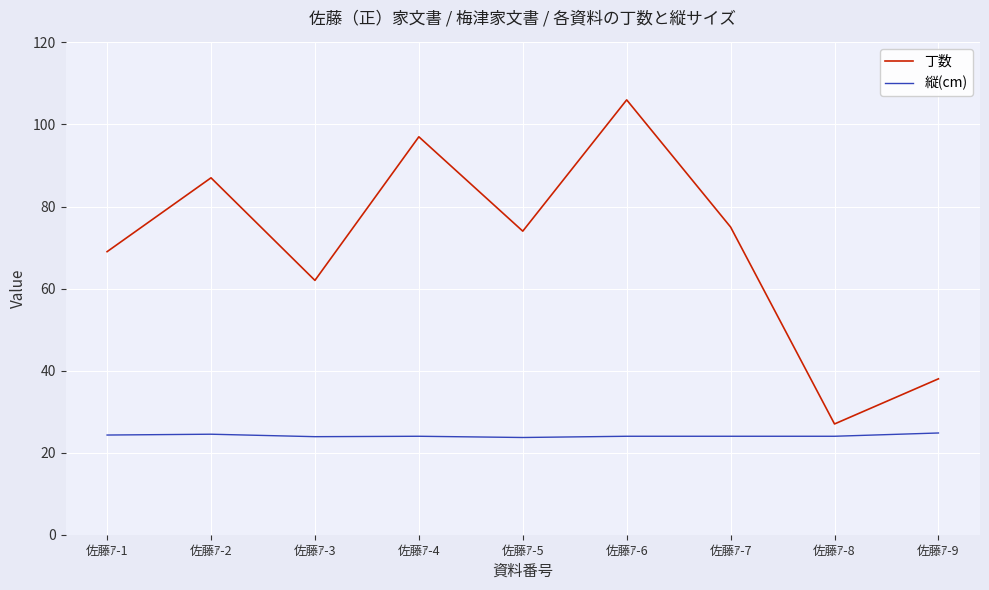

The value of 丁数 at 佐藤ｱ-5 is 74.0. True or false?

True